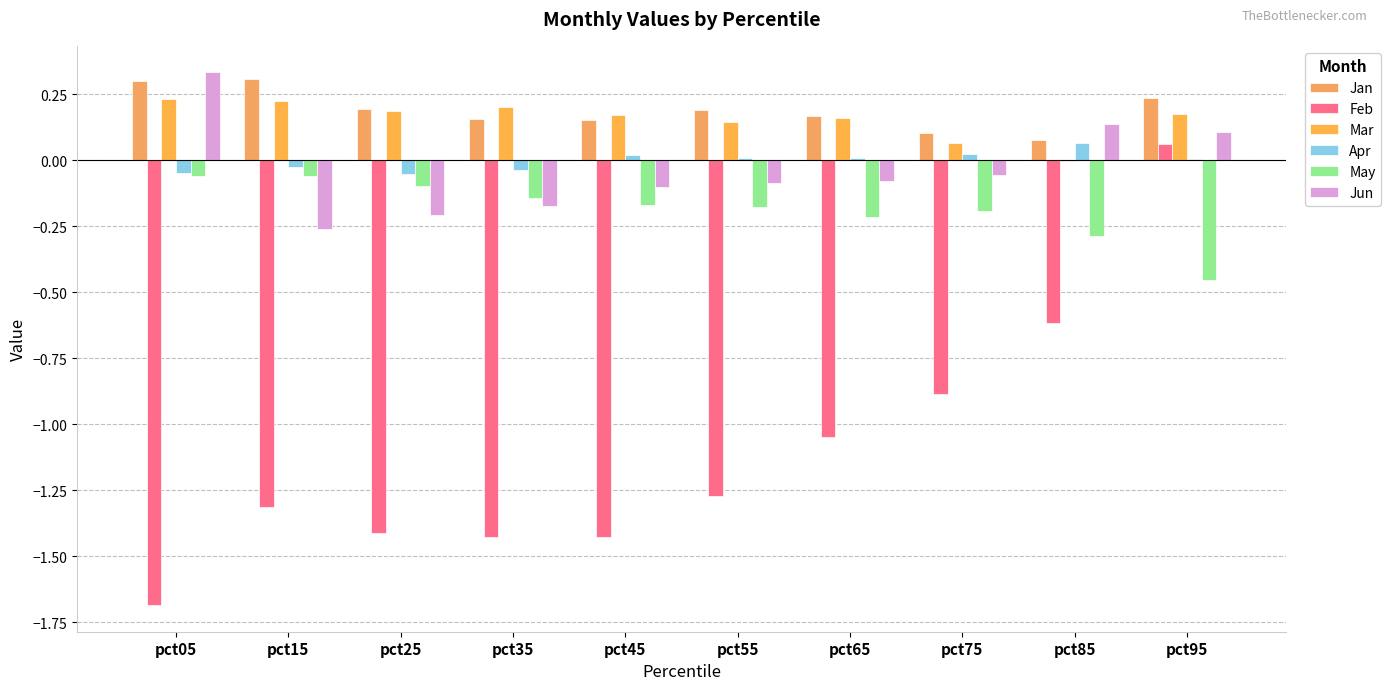

Are the bars horizontal?

No